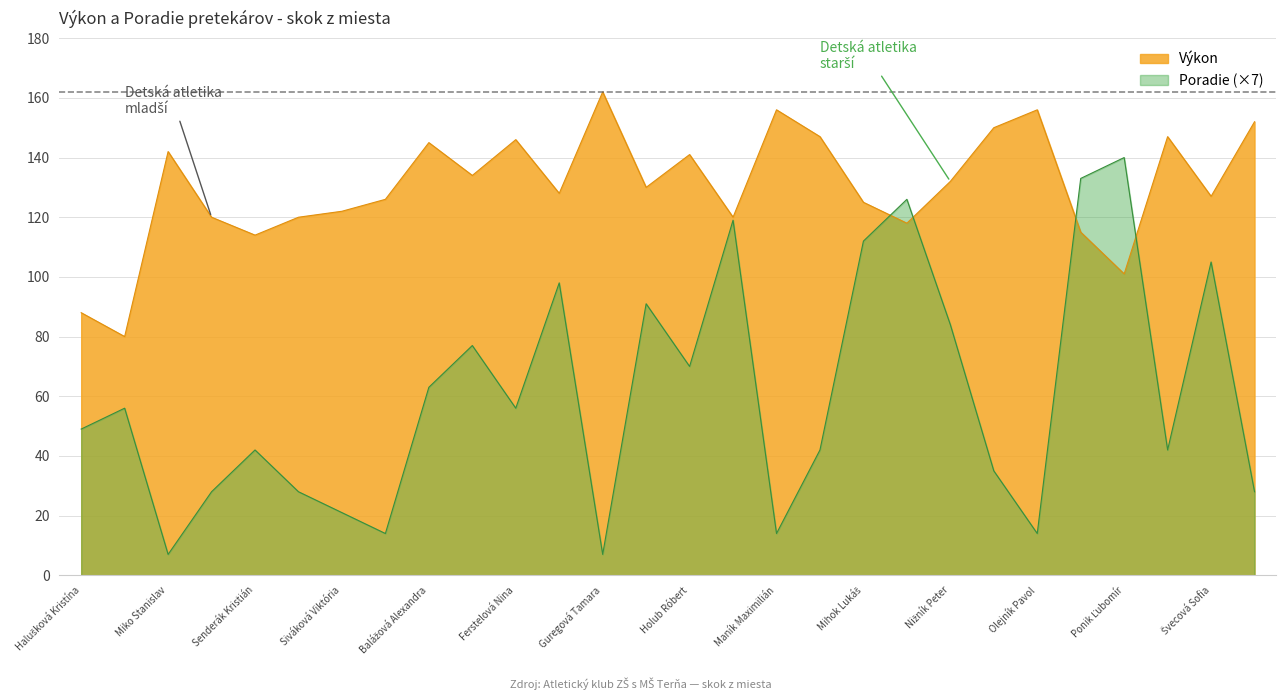

What is the total value across all series at Mihalčinová Katarína?

189